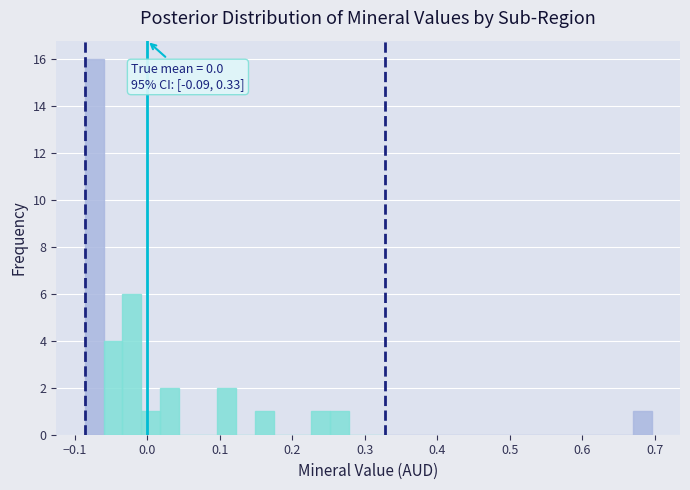

Read against the x-axis, roughly where is the centre of the tallest bar?

-0.07